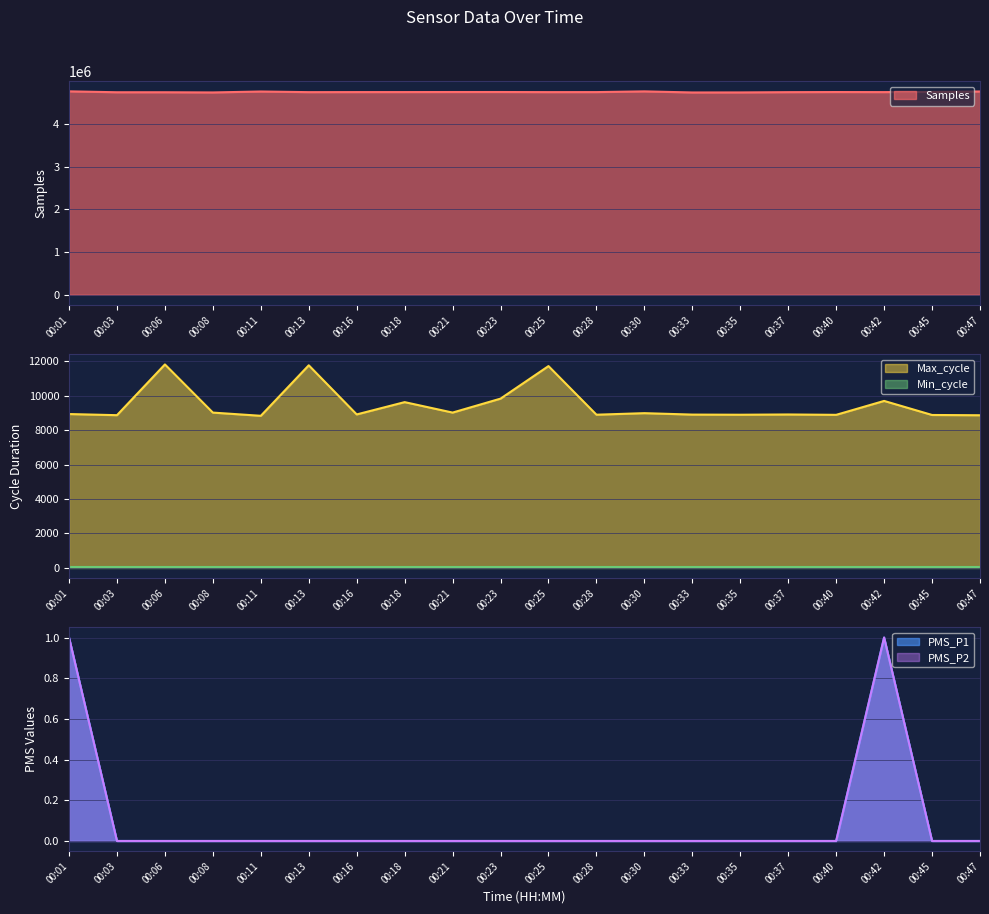

What is the difference between the maximum and minimum values in the Max_cycle series?

2983